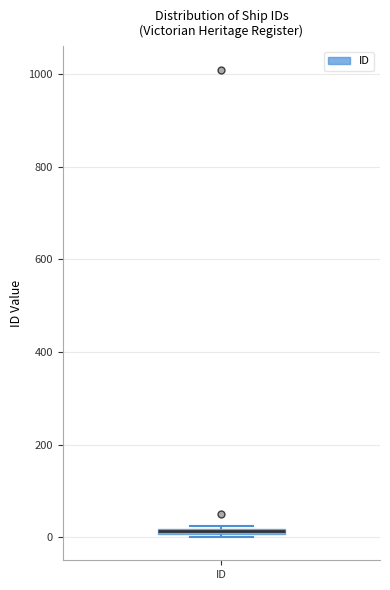

Where is the lower edge of the box for ID on the y-axis? The values are not printed on the chart, so give them approximately, as read against the axis.

0